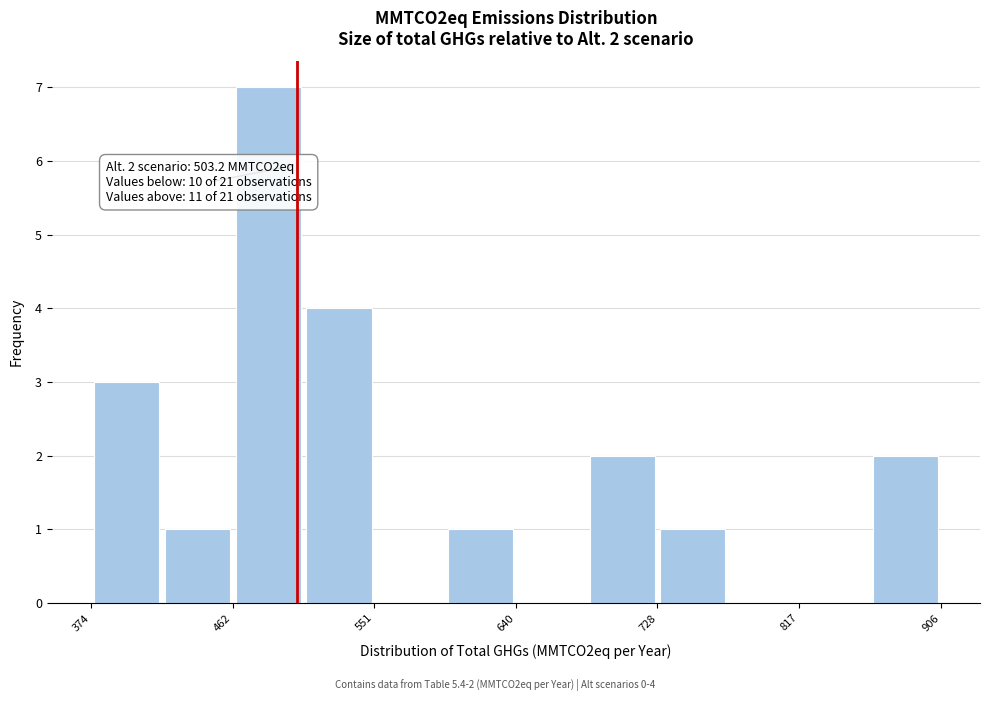

Over which range of the x-axis is the bar tallest?

460 to 510